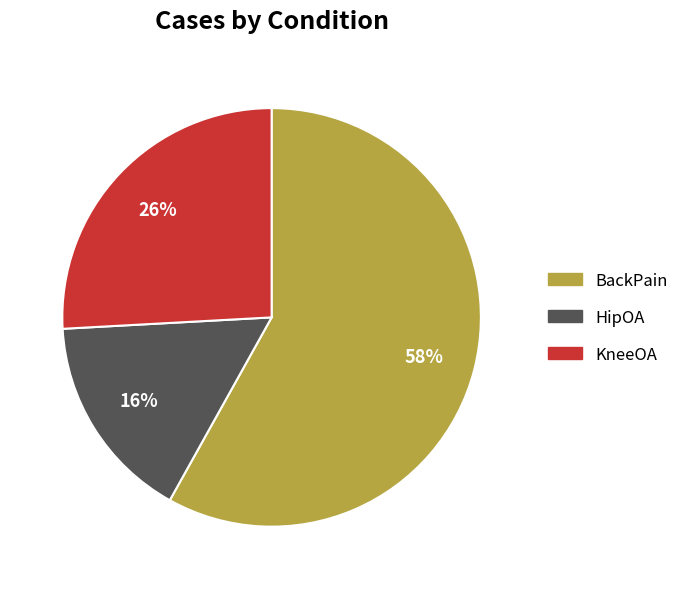

To the nearest percent, what is the average slice percentage?

33%